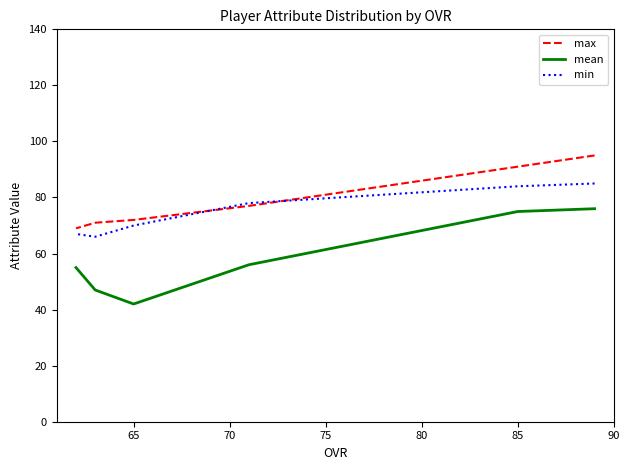

True or false: max has more than 1 interior local peaks.

False